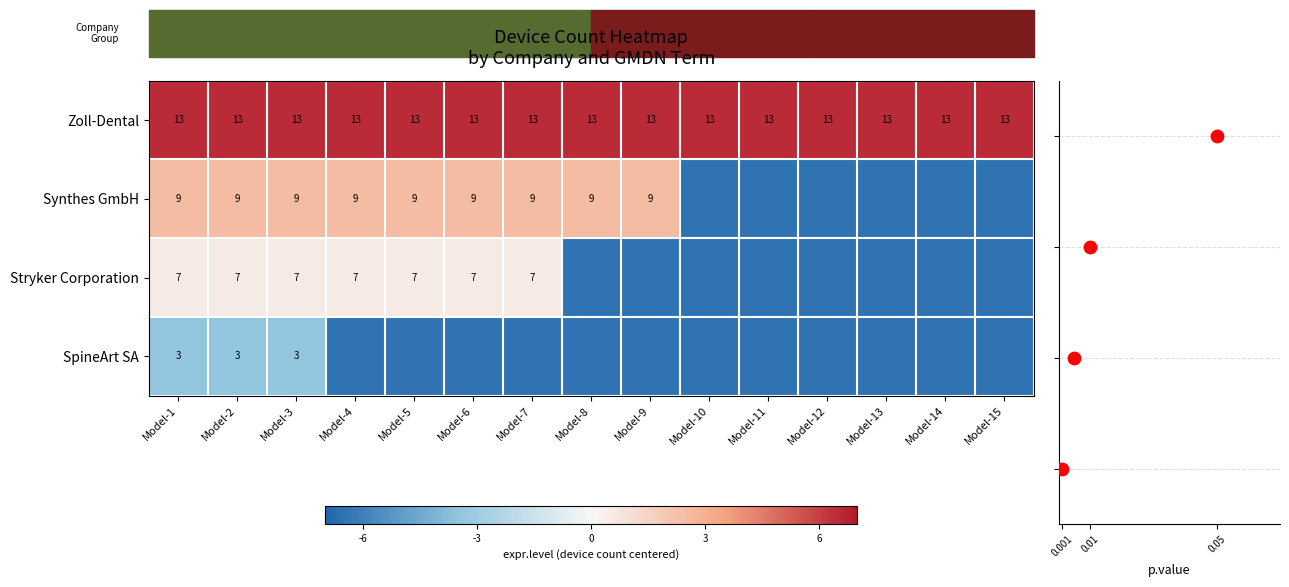

What is the average value of the Zoll-Dental series?

13.0